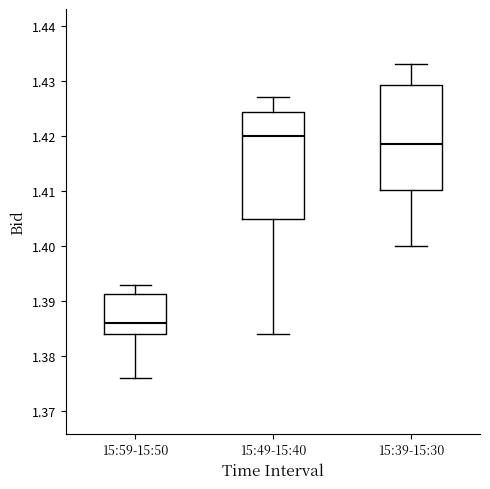

Reading left to right, read every box against the y-axis: the position of its median line, the range the box covers, and the ends of its whiskers. The values are not printed on the chart, so give them approximately, as read against the axis.

15:59-15:50: median 1.386, box 1.384 to 1.391, whiskers 1.376 to 1.393
15:49-15:40: median 1.420, box 1.405 to 1.424, whiskers 1.384 to 1.427
15:39-15:30: median 1.419, box 1.410 to 1.429, whiskers 1.400 to 1.433